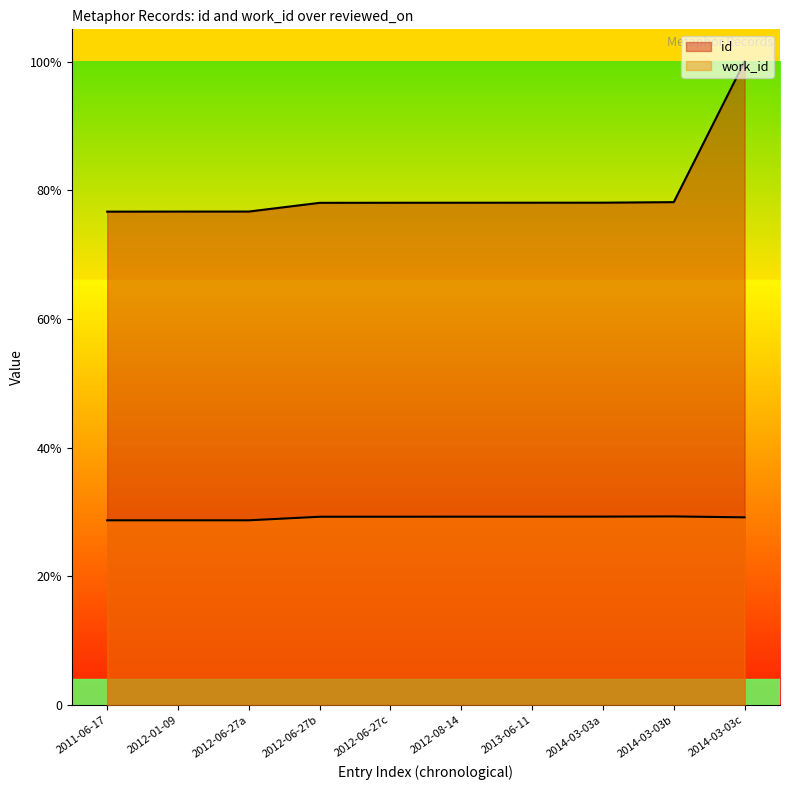

Rank the series at 2012-01-09 from highest to lowest value.

id, work_id